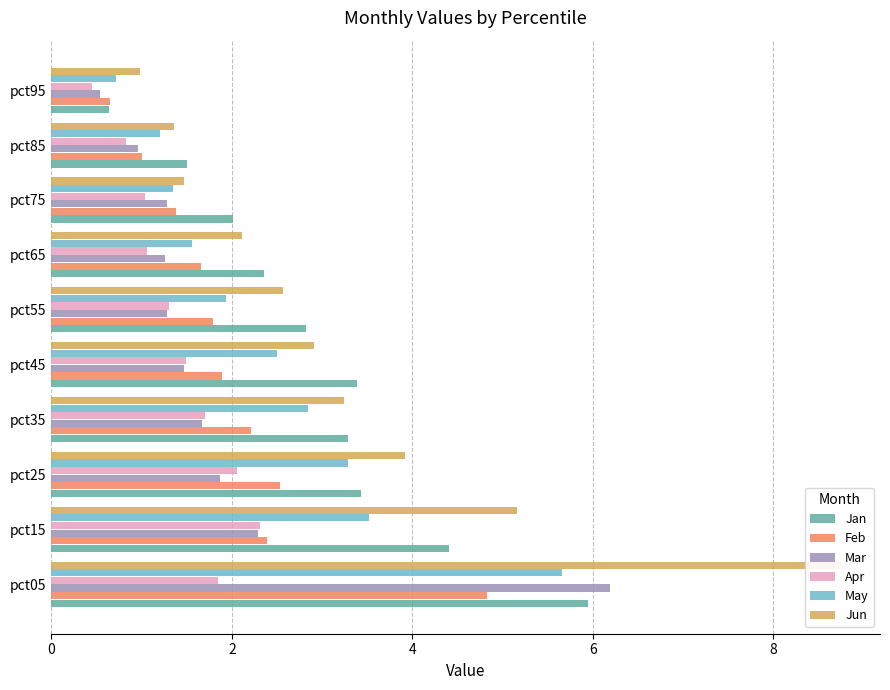

The Feb series shows 1.4 at pct75. True or false?

True